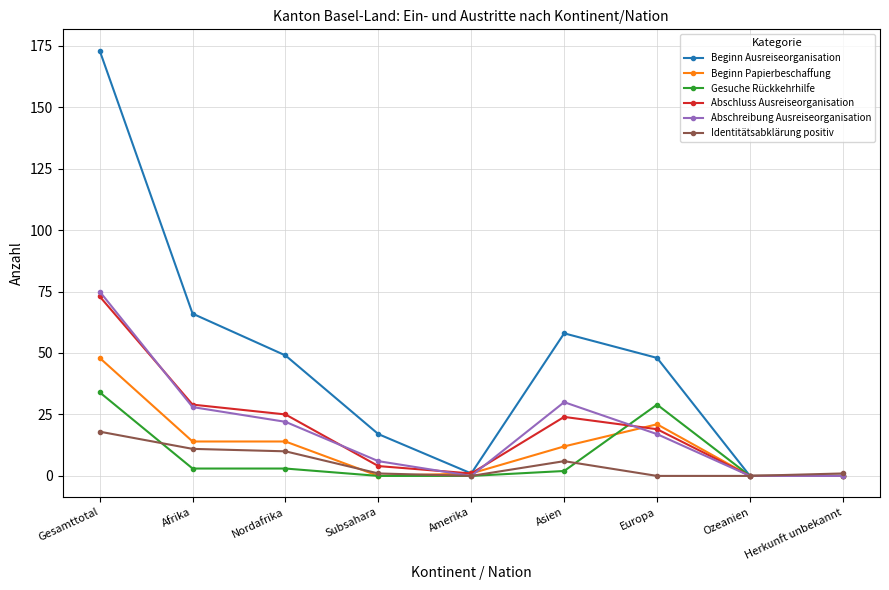

Between Europa and Herkunft unbekannt, which series saw the biggest shift?

Beginn Ausreiseorganisation